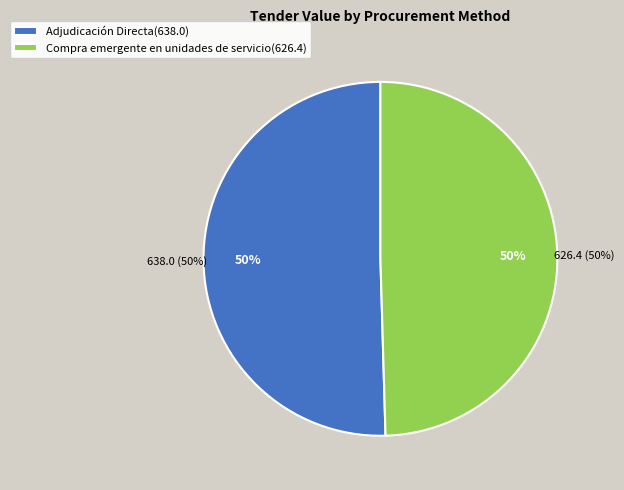

Which has a higher value, Adjudicación Directa or Compra emergente en unidades de servicio?

Adjudicación Directa